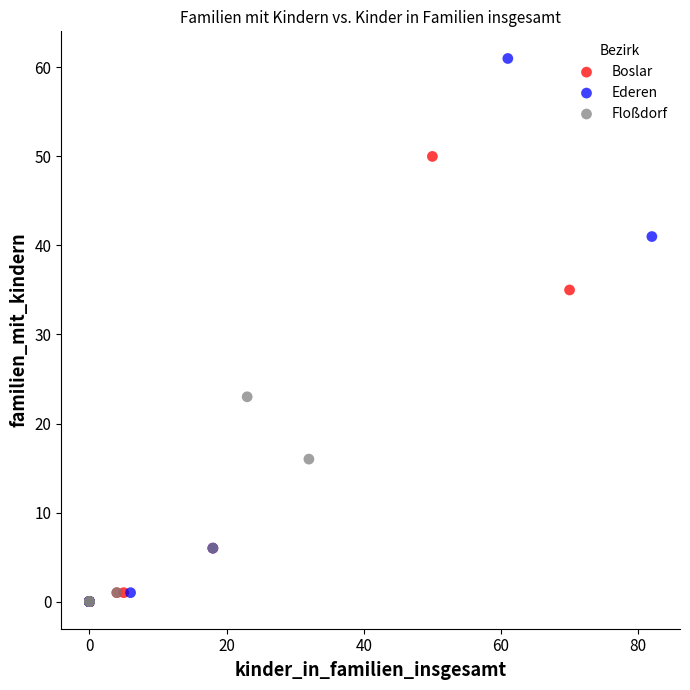

Which series has the widest spread of Y values?

Ederen